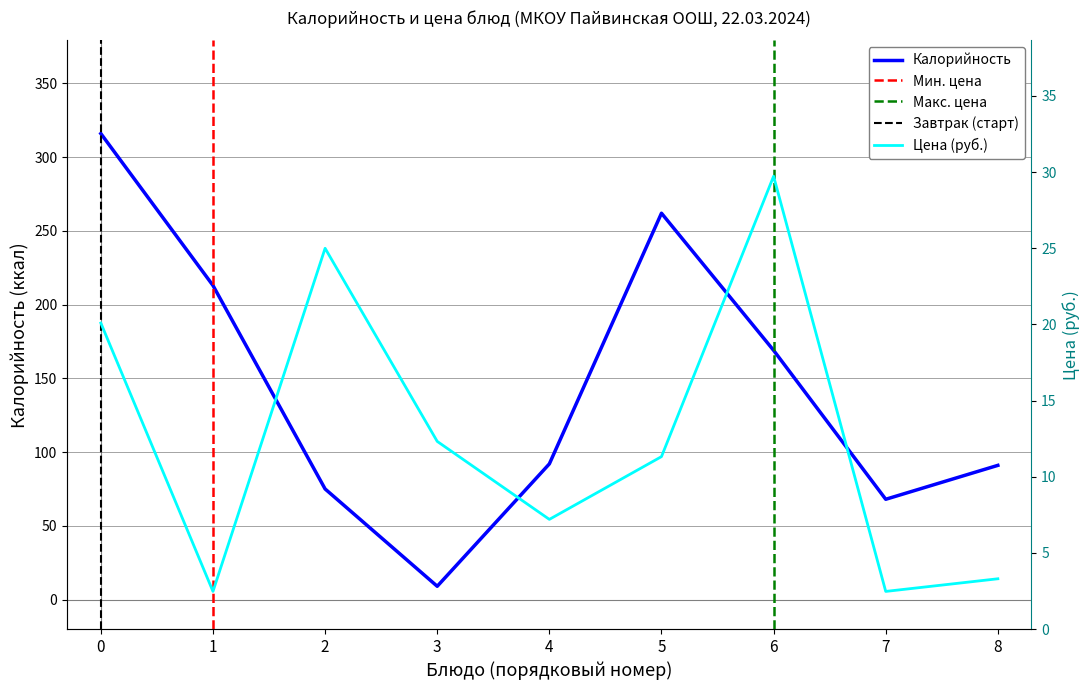

What is the difference between the second highest and minimum values in the Цена series?

22.5